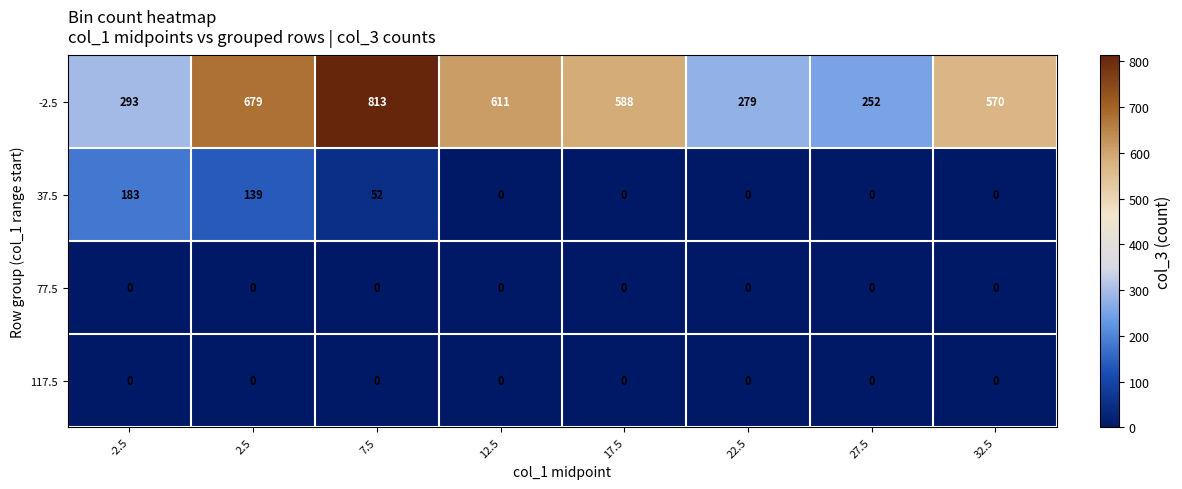

The value of 37.5 at 2.5 is 139. True or false?

True